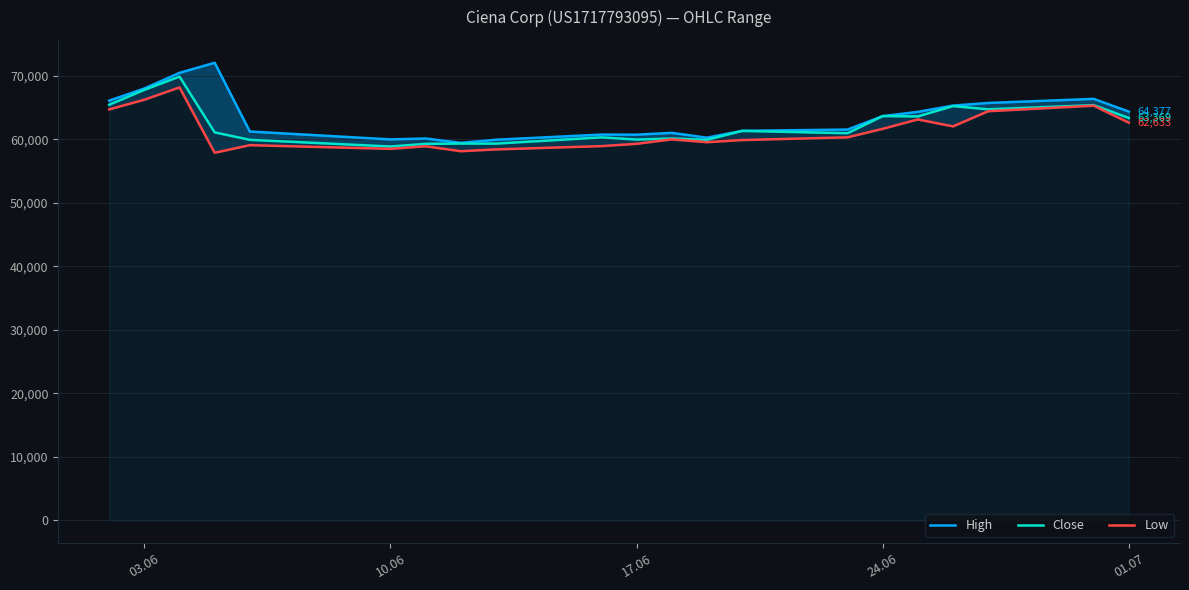

True or false: Close and Low intersect in this chart.

False